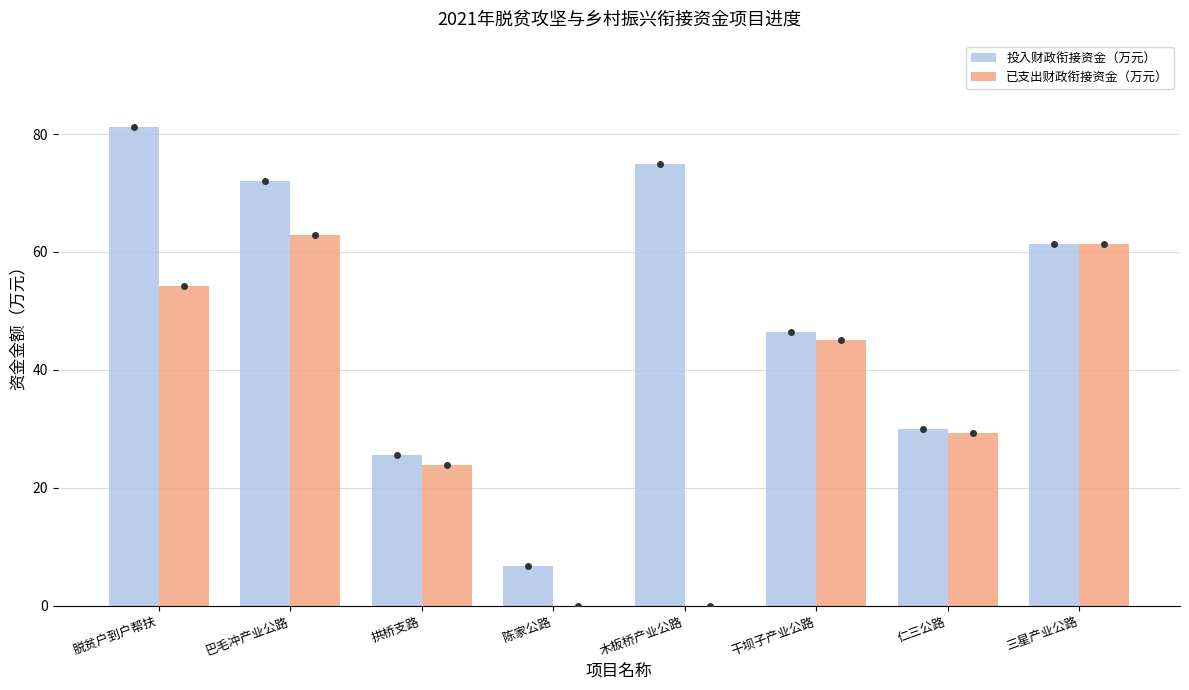

What is the approximate value of 已支出财政衔接资金（万元） at 脱贫户到户帮扶?

54.2